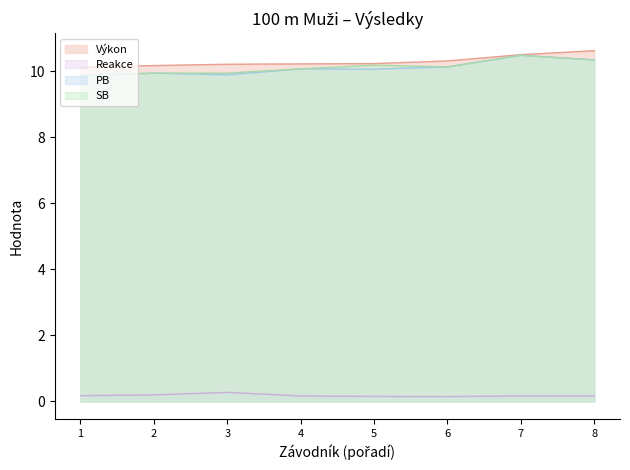

What is the lowest value of the SB series?

9.9